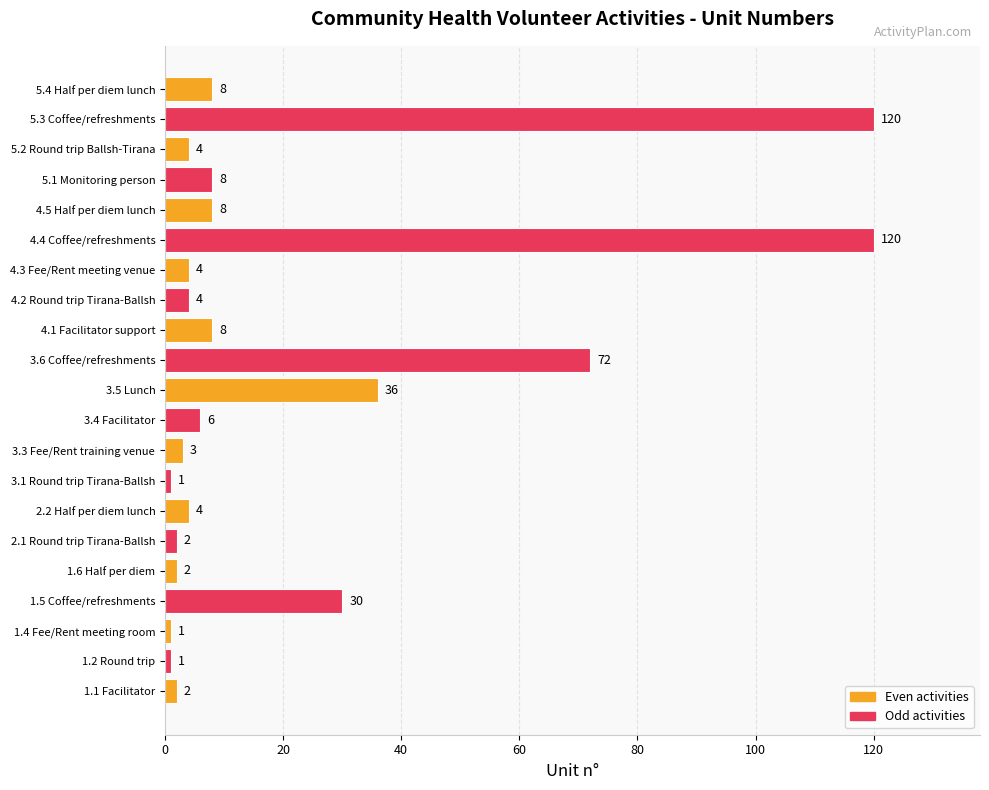

The chart shows a value of 30 at 1.5 Coffee/refreshments. True or false?

True